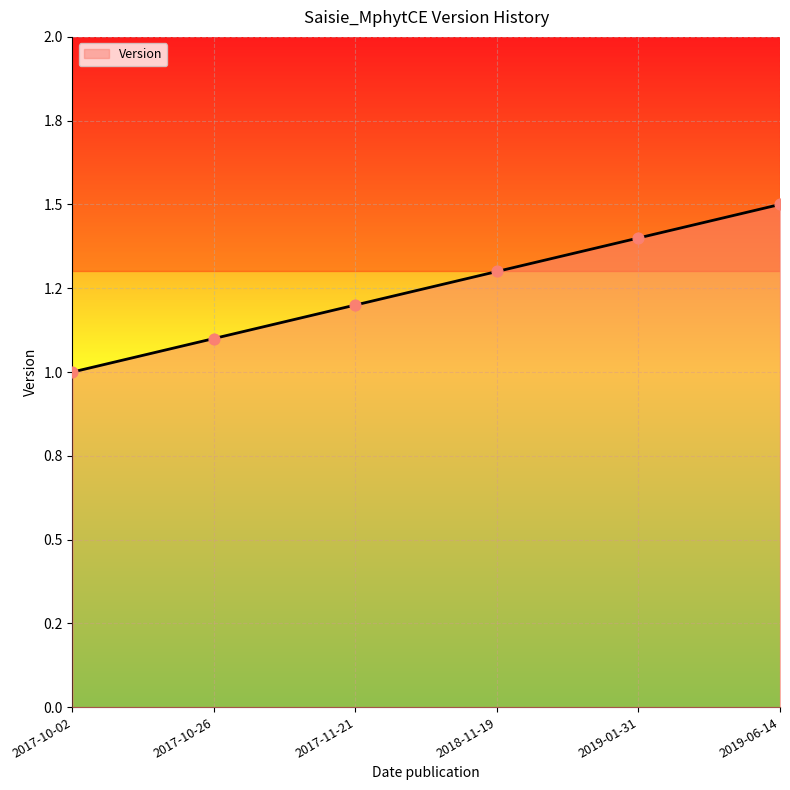

Which has a higher value, 2017-10-02 or 2017-10-26?

2017-10-26